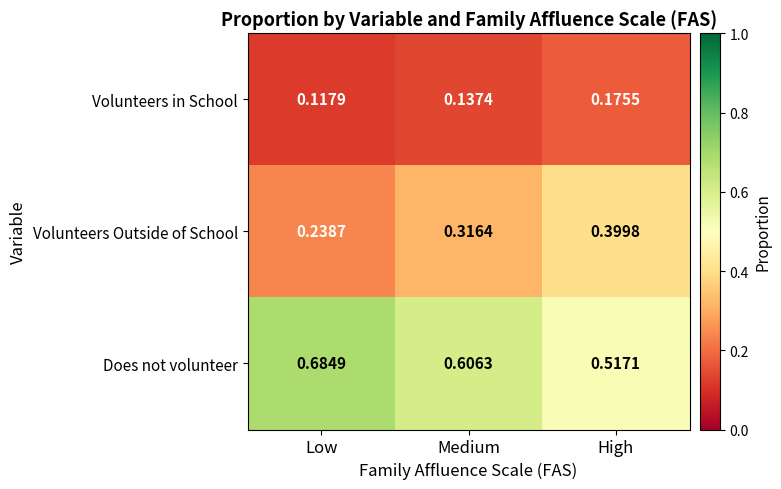

At which label does Volunteers Outside of School reach its minimum?

Low